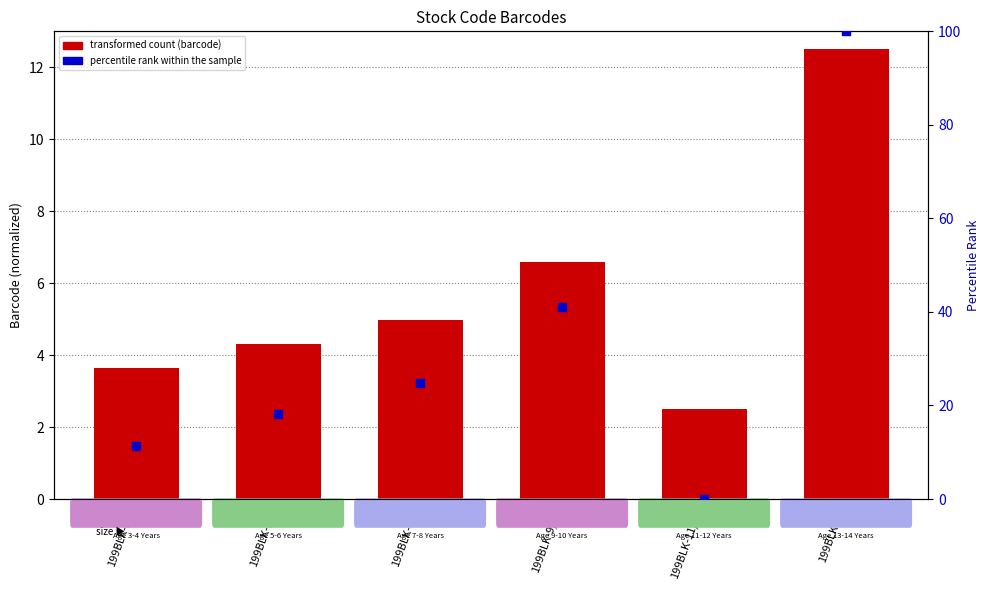

What is the total value across all series at 199BLK-7/8?

29.7